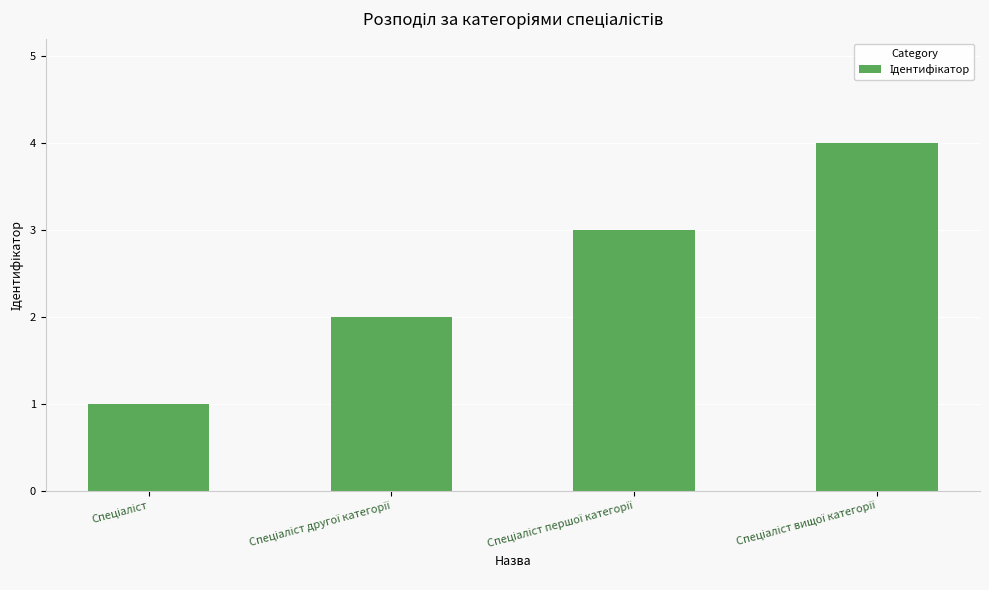

What is the difference between the maximum and minimum values?

3